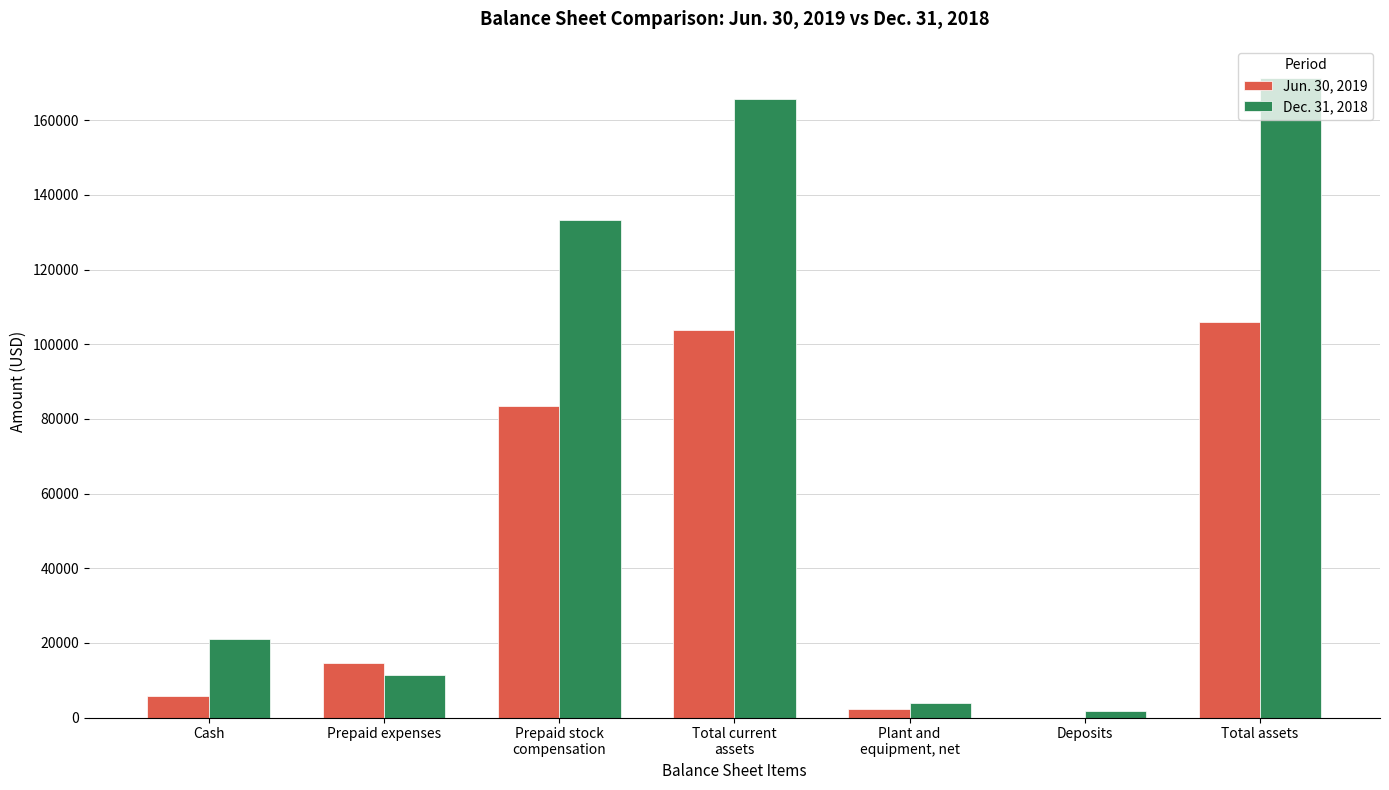

The value of Dec. 31, 2018 at Total assets is 171378. True or false?

True